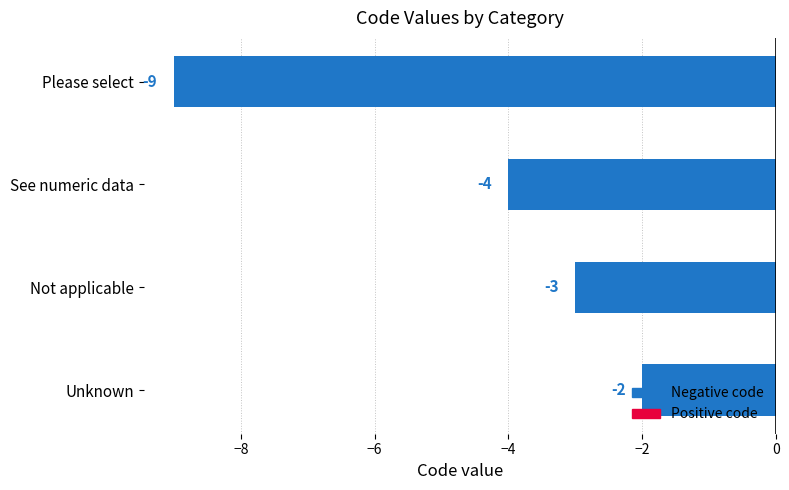

What is the difference between the second highest and minimum values?

6